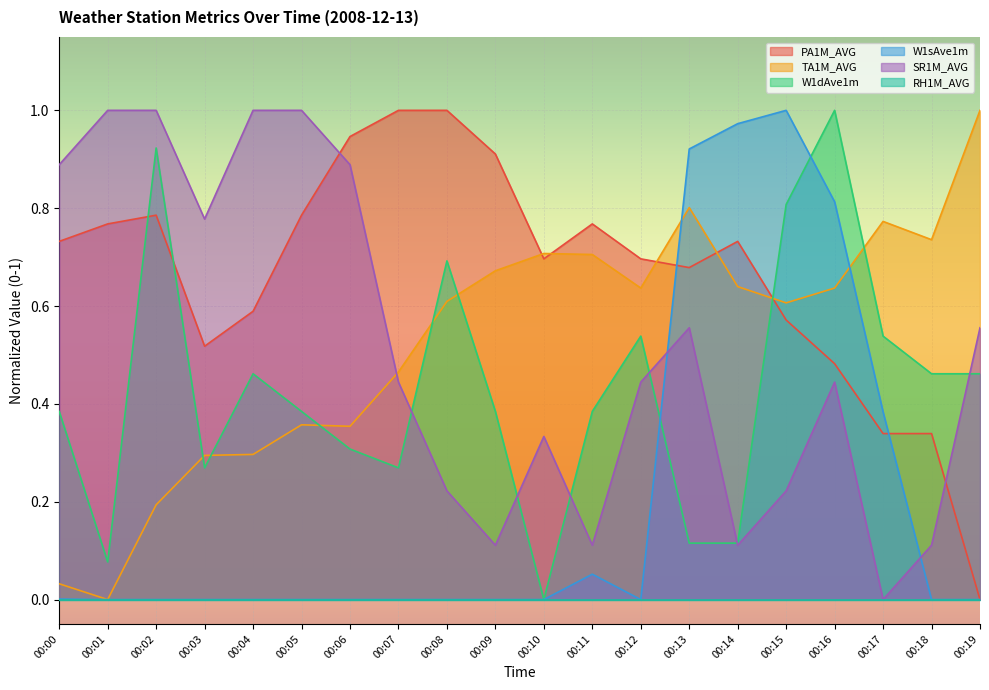

Which label corresponds to the largest value in the chart?

00:07